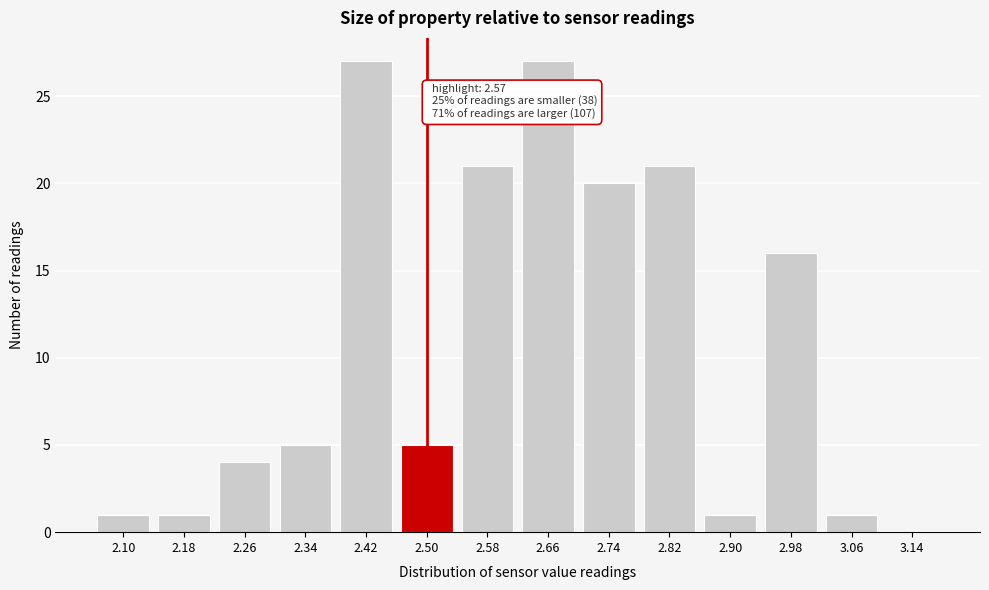

Reading left to right, list all the values displayed in this chart.

2.10=1	2.18=1	2.26=4	2.34=5	2.42=27	2.50=5	2.58=21	2.66=27	2.74=20	2.82=21	2.90=1	2.98=16	3.06=1	3.14=0